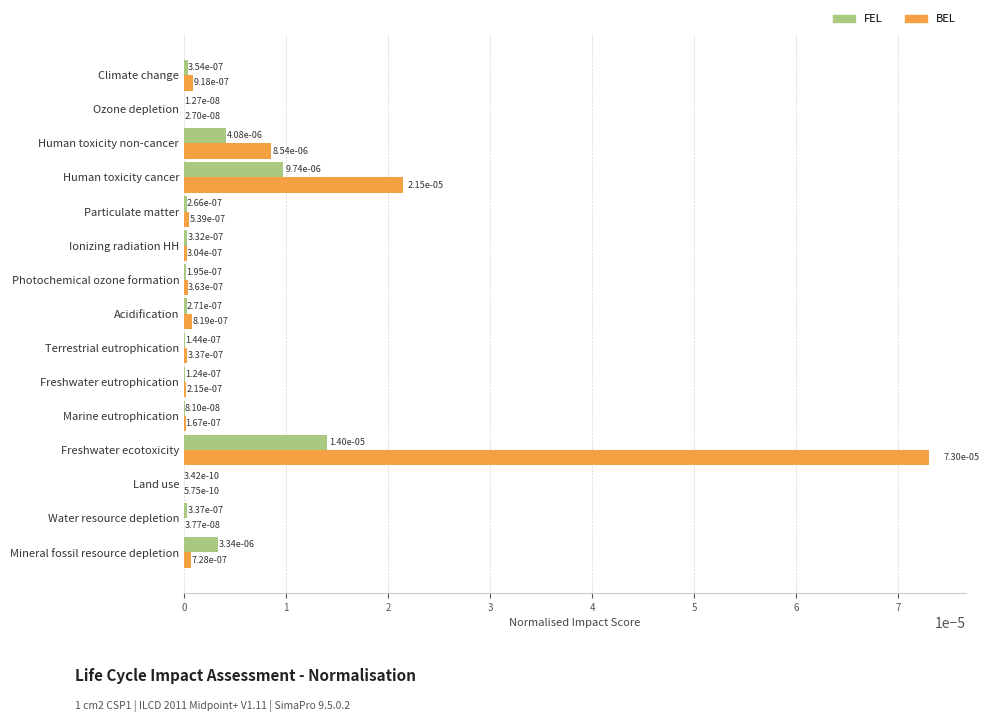

Is it true that FEL equals 0.0 at Climate change?

True